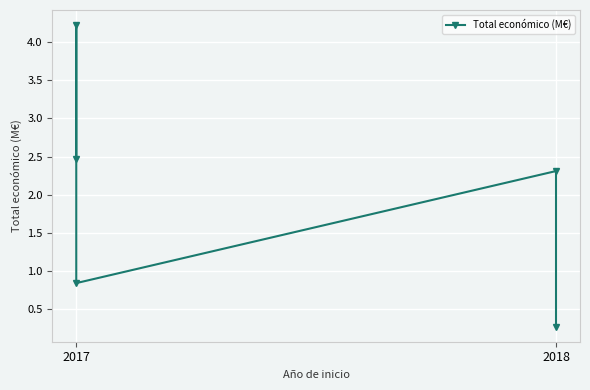

What is the sum of the values at 2018 and 2017?

6.7